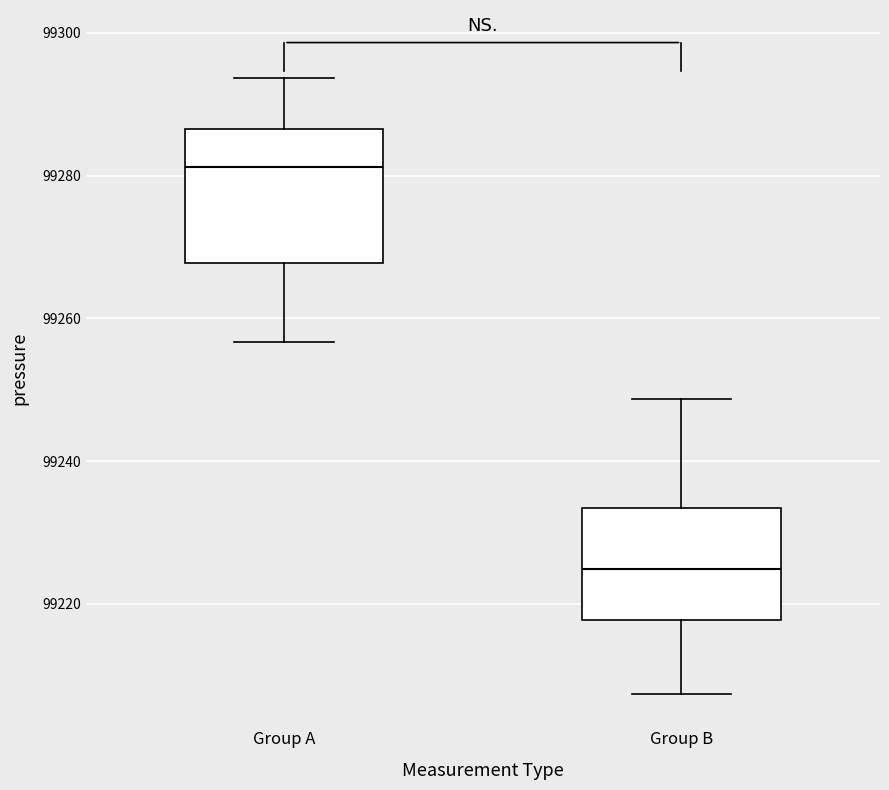

Which box's median line is the lowest?

Group B